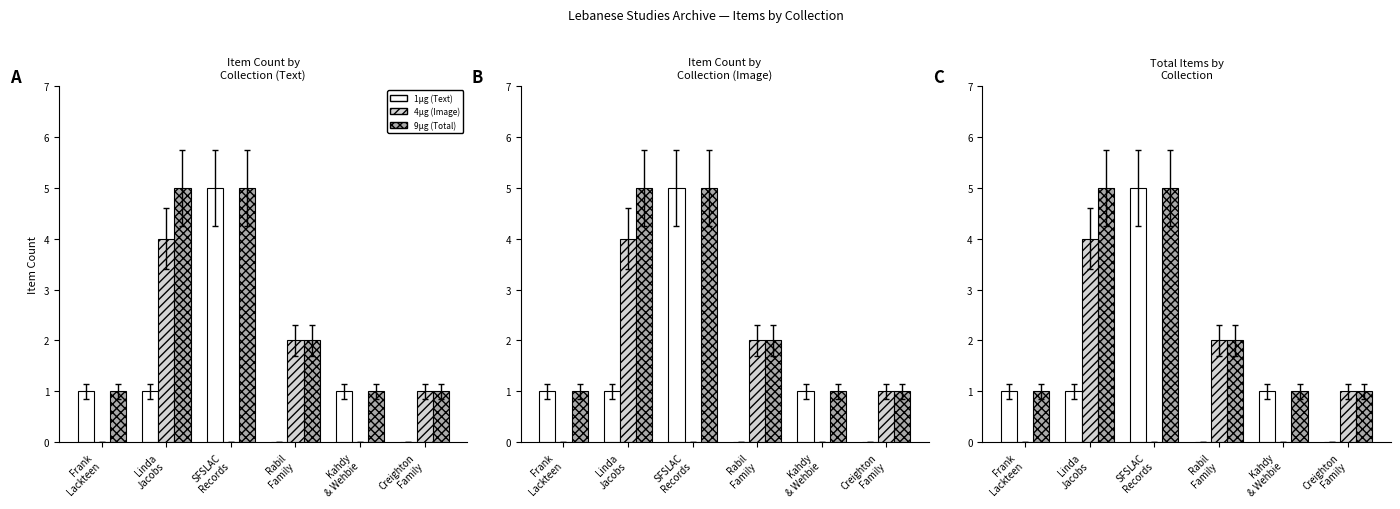

Where is 4µg (Image) nearest to the value 2?

Rabil
Family